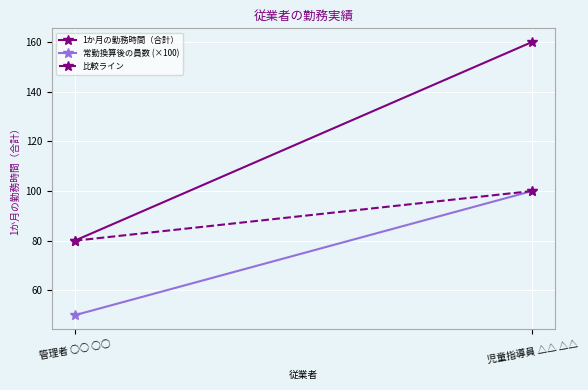

What is the greatest value displayed?

160